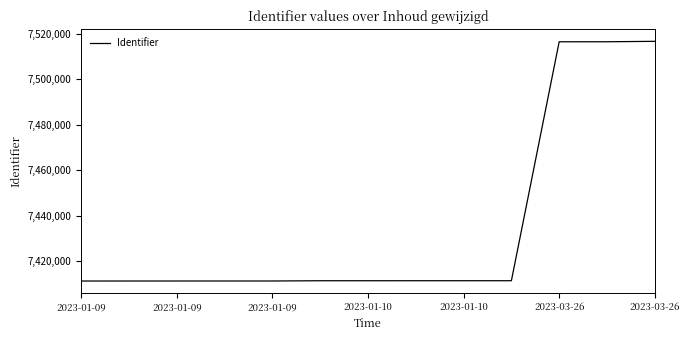

Does the chart display data point markers on the line(s)?

No